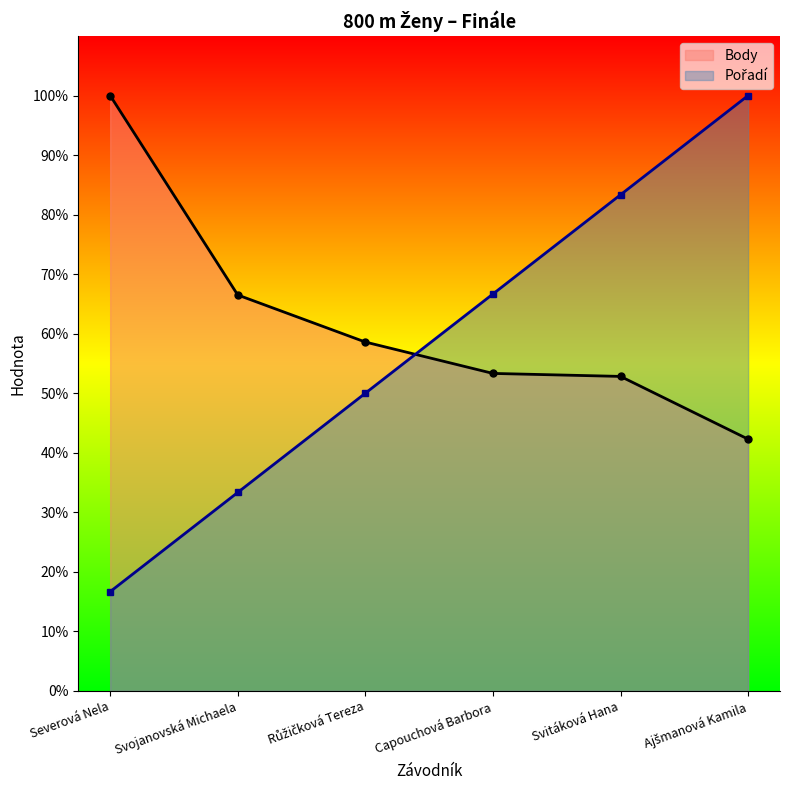

True or false: Body has more than 1 points higher than both neighbors.

False